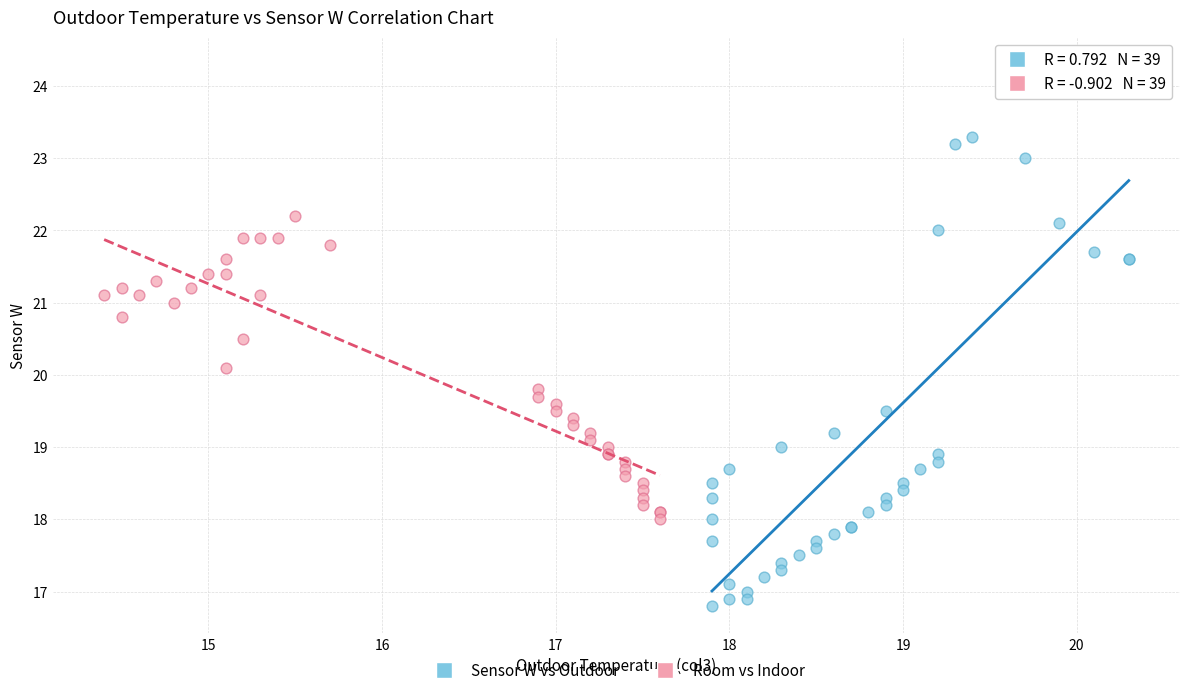

Which series has the widest spread of Y values?

Sensor W vs Outdoor